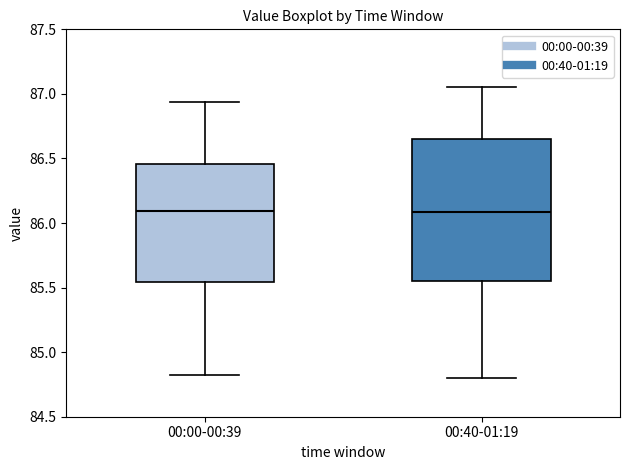

Reading left to right, read every box against the y-axis: the position of its median line, the range the box covers, and the ends of its whiskers. The values are not printed on the chart, so give them approximately, as read against the axis.

00:00-00:39: median 86.10, box 85.55 to 86.45, whiskers 84.80 to 86.95
00:40-01:19: median 86.10, box 85.55 to 86.65, whiskers 84.80 to 87.05